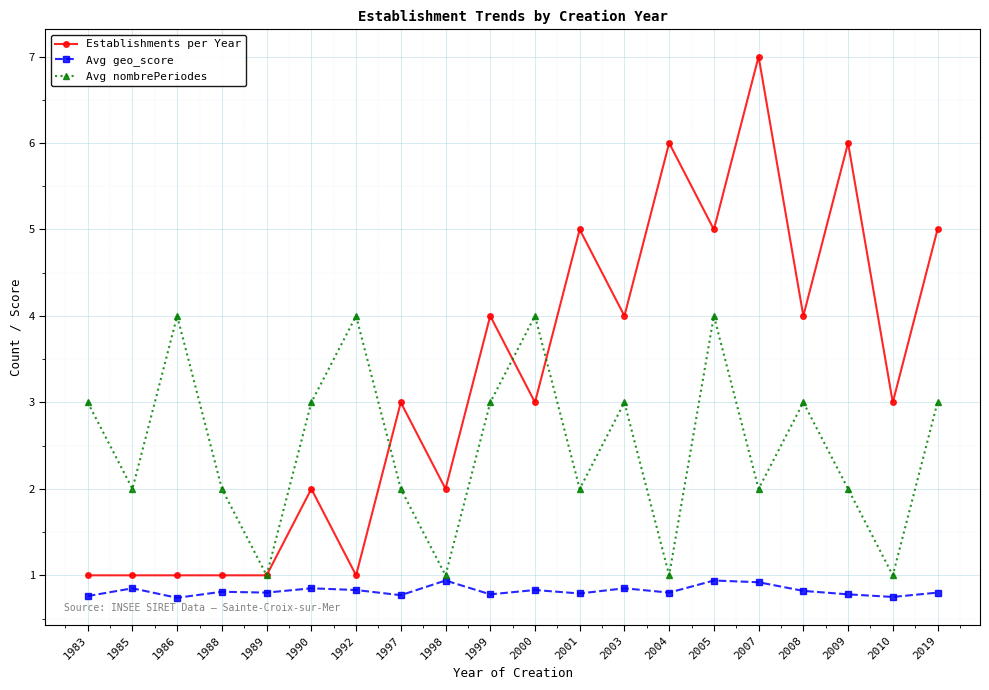

True or false: Avg geo_score has more than 0 interior local peaks.

True